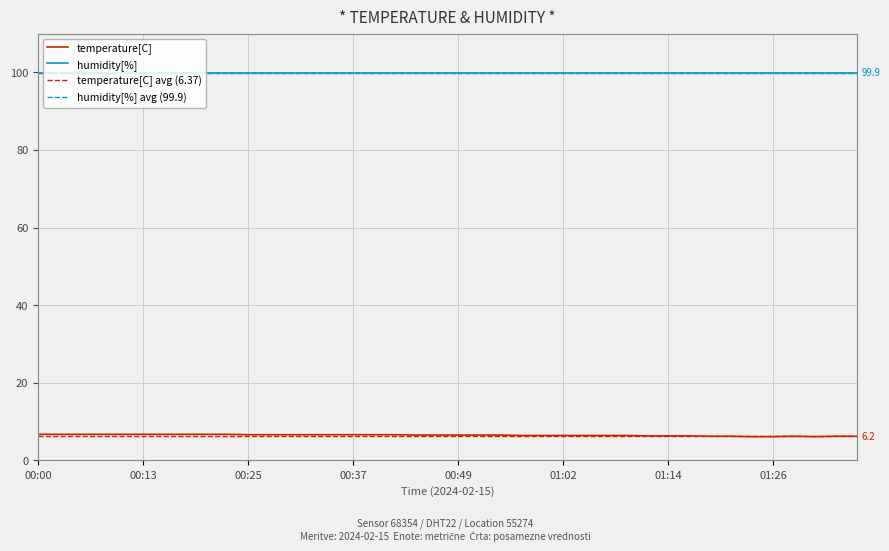

True or false: the data shows 6.6 at 00:32.

True